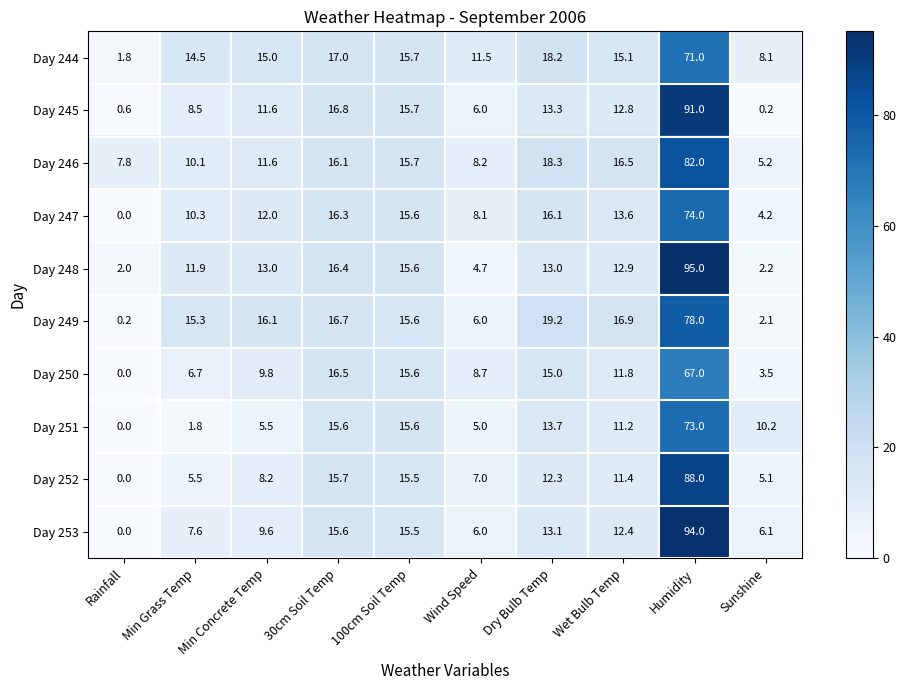

Count the number of data series in this chart.

10